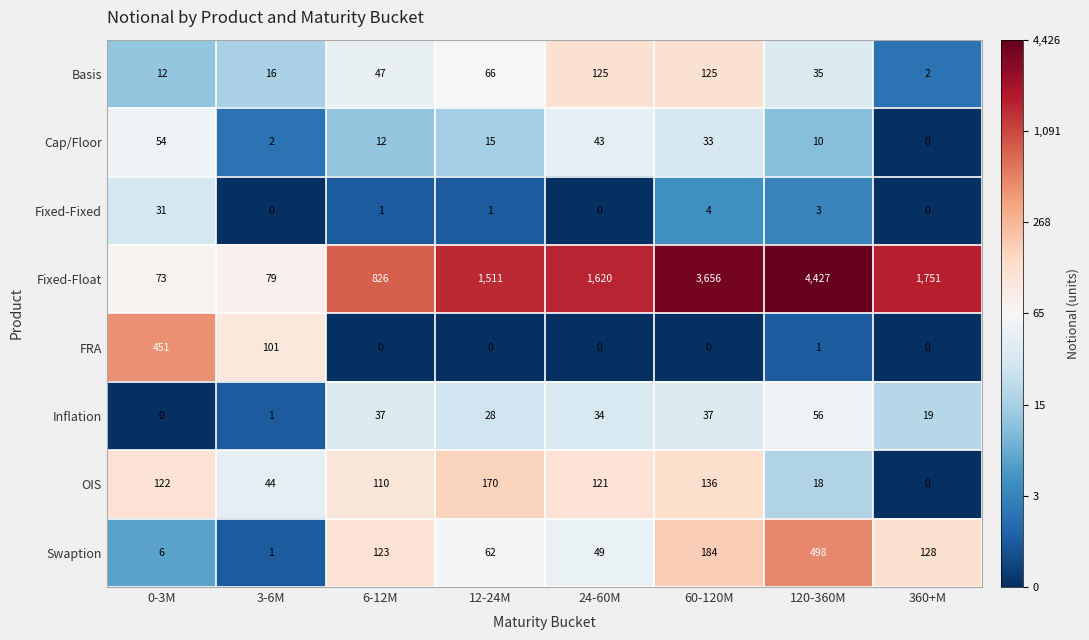

At which label does Inflation reach its minimum?

0-3M